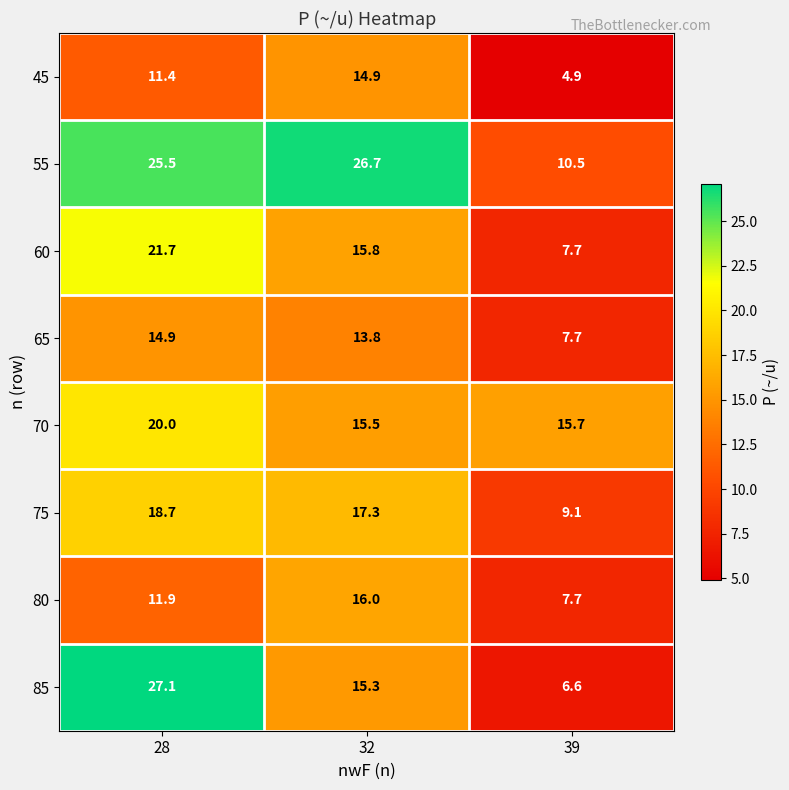

Reading left to right, transcribe all the data shown in this chart.

45: 28=11.4	32=14.9	39=4.9
55: 28=25.5	32=26.7	39=10.5
60: 28=21.7	32=15.8	39=7.7
65: 28=14.9	32=13.8	39=7.7
70: 28=20.0	32=15.5	39=15.7
75: 28=18.7	32=17.3	39=9.1
80: 28=11.9	32=16.0	39=7.7
85: 28=27.1	32=15.3	39=6.6